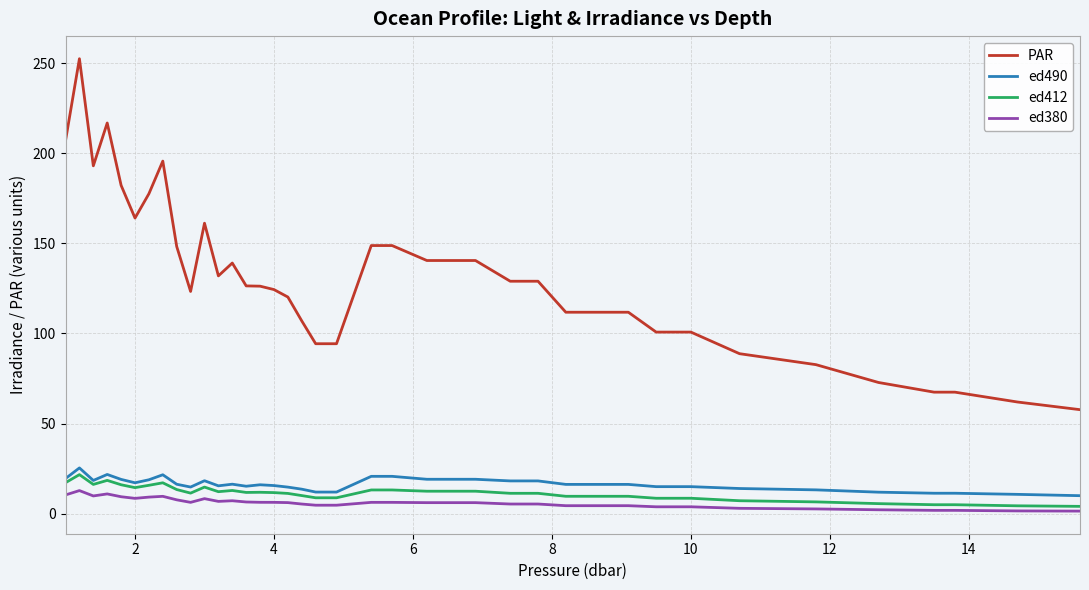

Does the chart display data point markers on the line(s)?

No